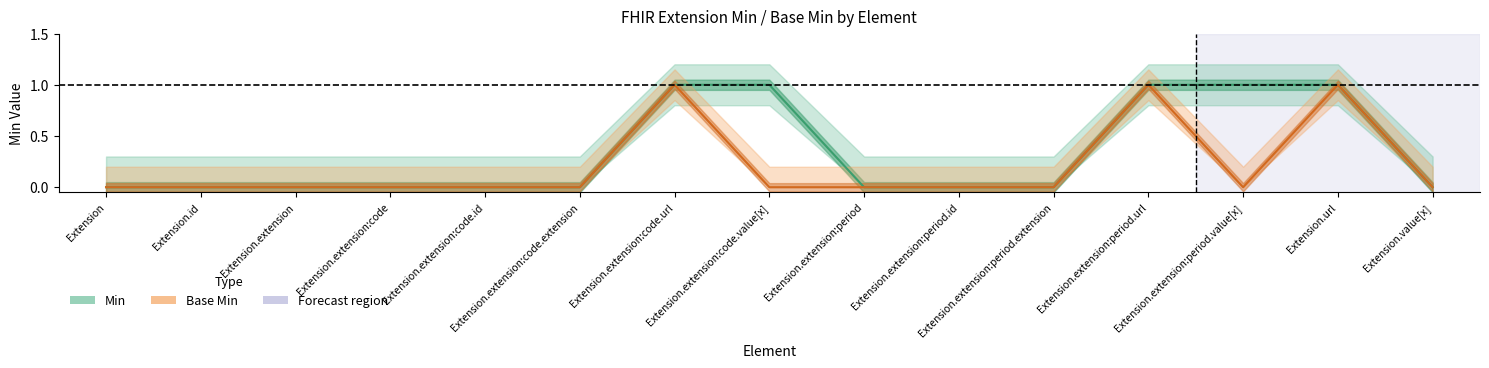

Rank the series by their average value, from lowest to highest.

Base Min, Min